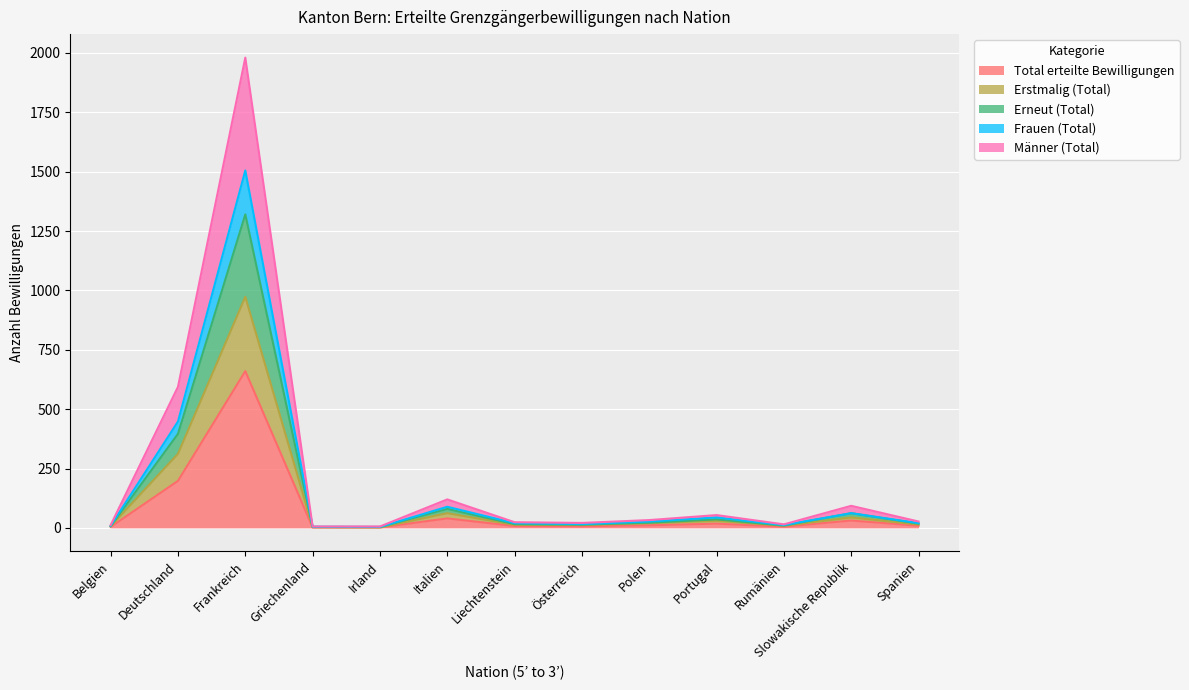

Which series has the widest spread of values?

Männer (Total)